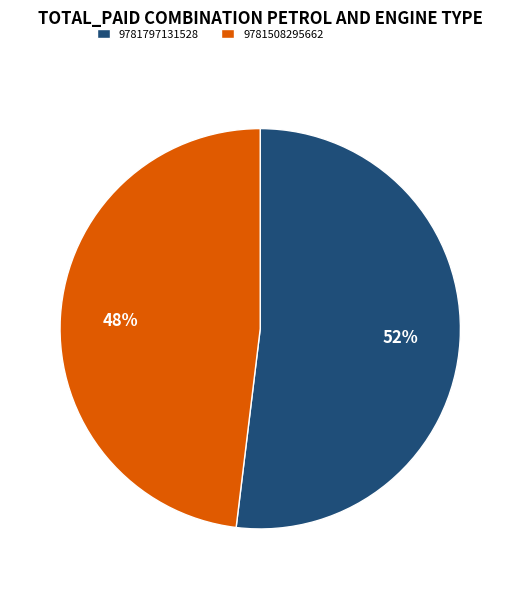

Do 9781508295662 and 9781797131528 together represent more than half of the pie?

Yes